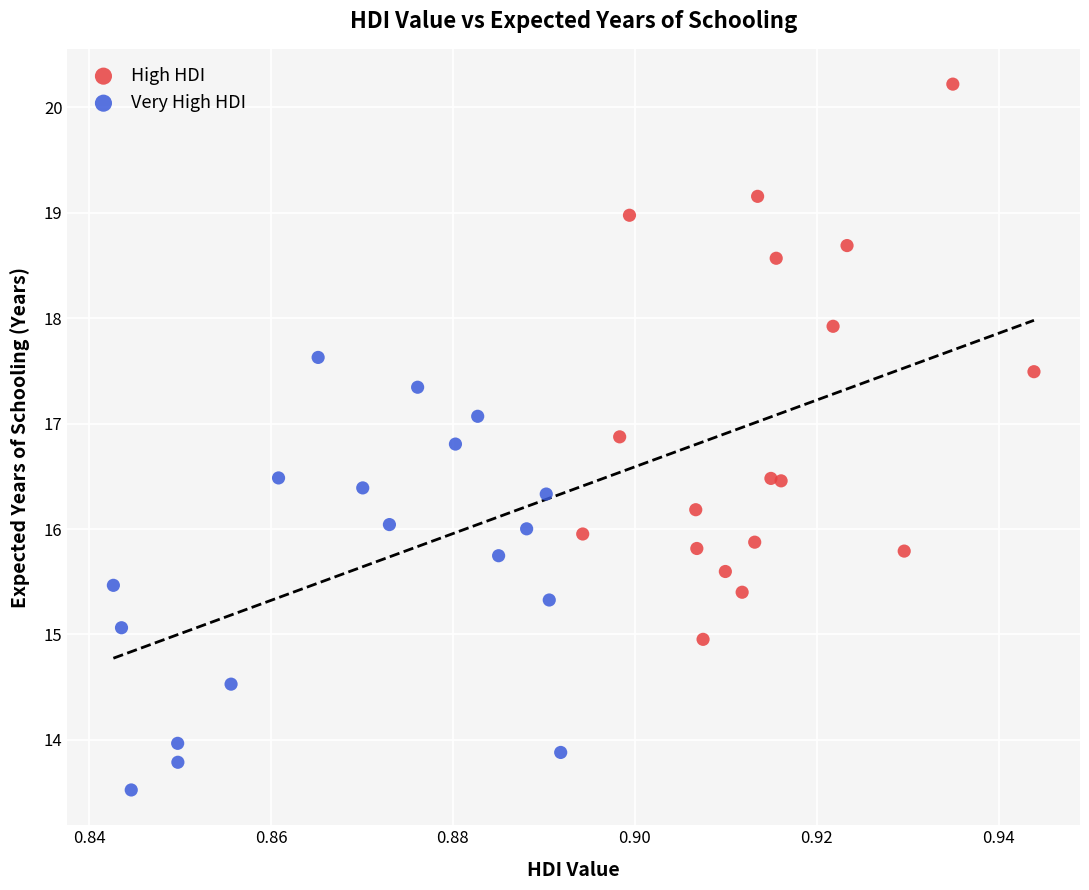

Which series has the widest spread of Y values?

High HDI